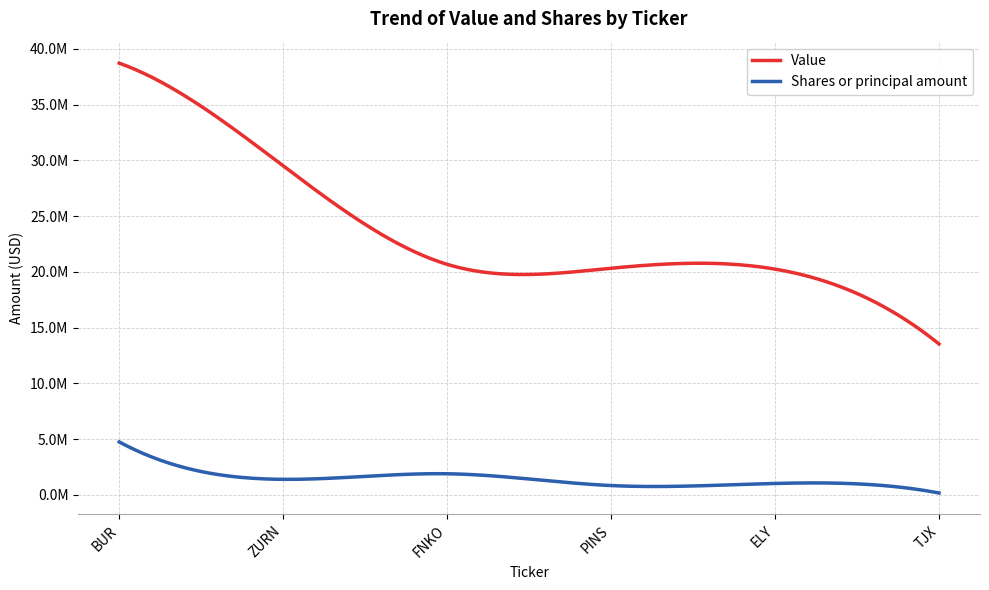

What is the label of the 6th point from the right?

BUR